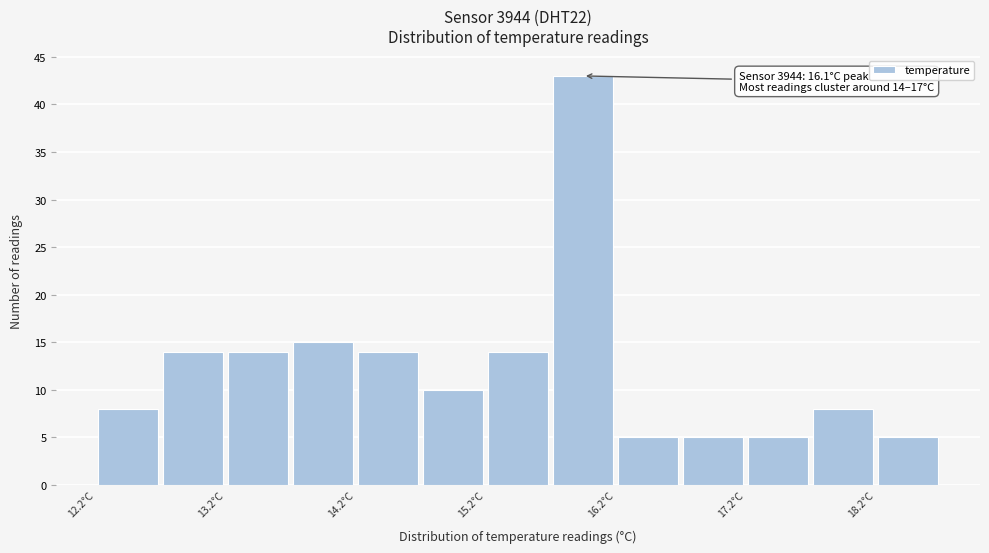

Which range on the x-axis has the tallest bar?

15.75 to 16.25